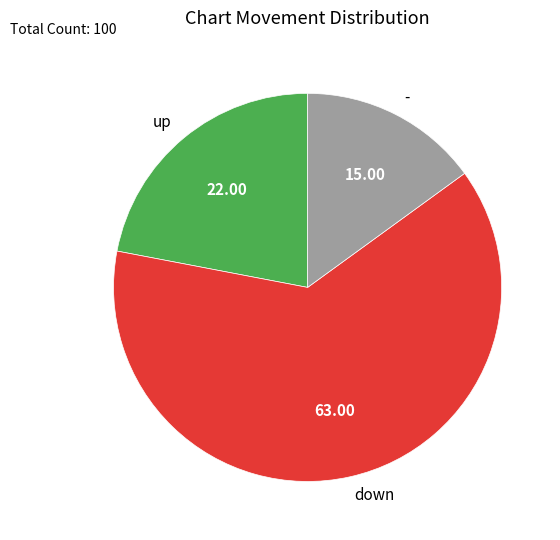

What is the majority slice?

down